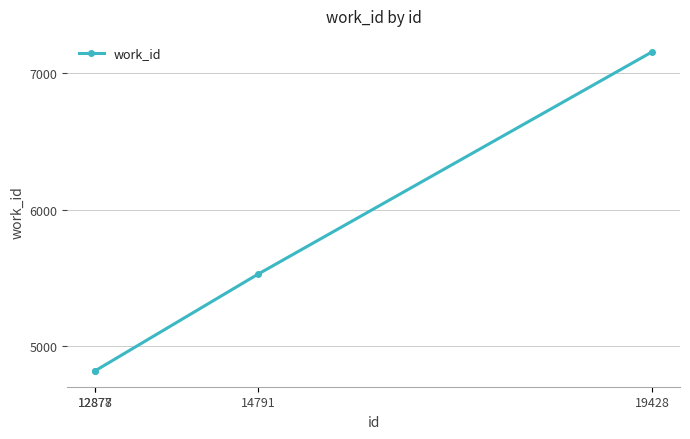

True or false: there are more than 2 points higher than both neighbors.

False